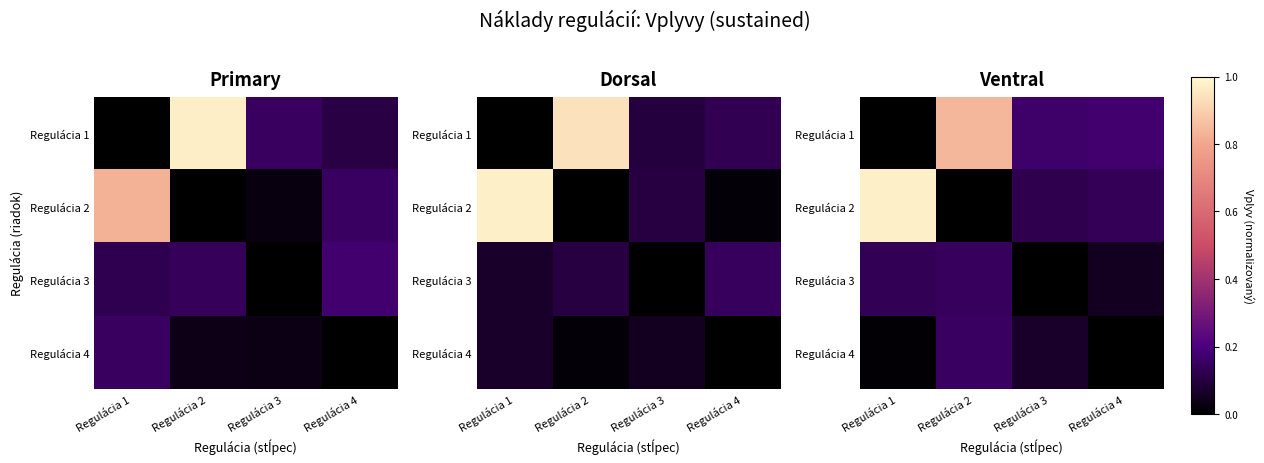

What is the difference between the highest and lowest values at Regulácia 4?

0.2